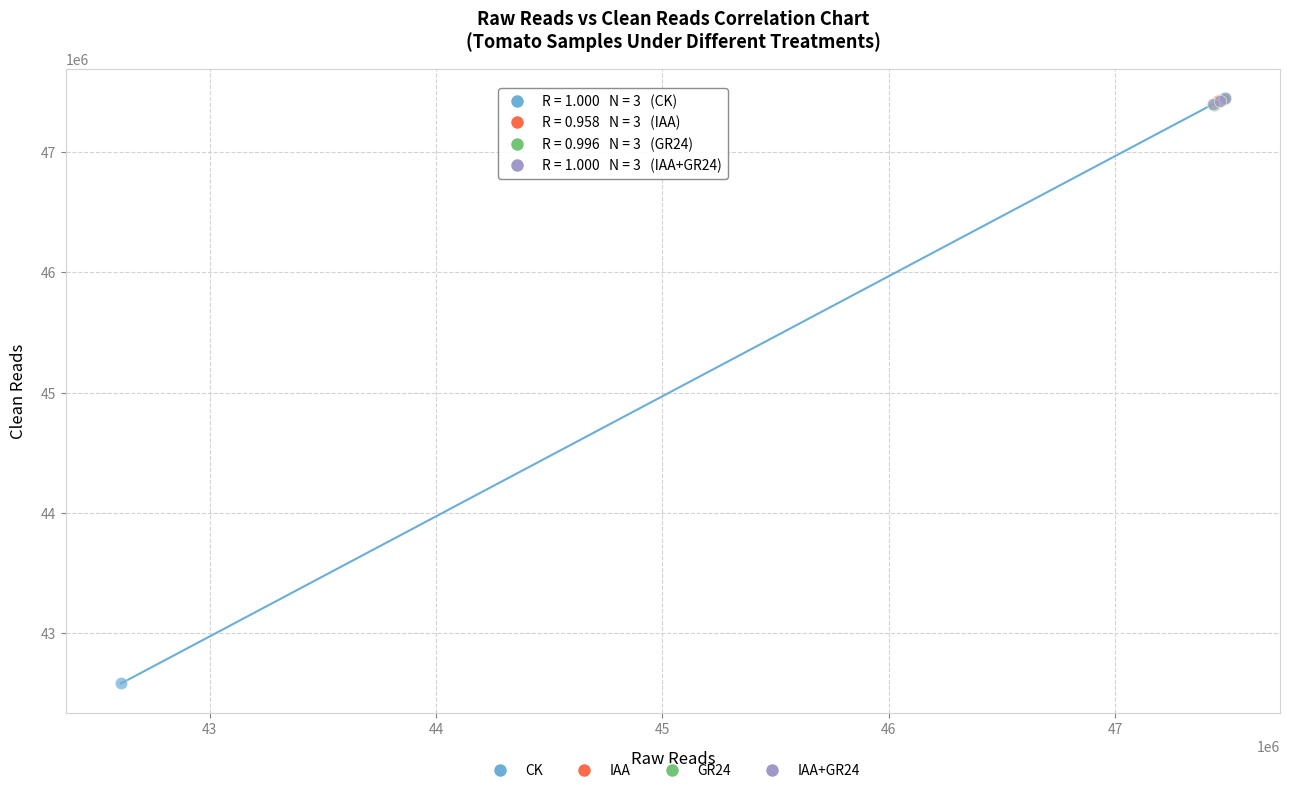

Which series contains the lowest Y value?

CK